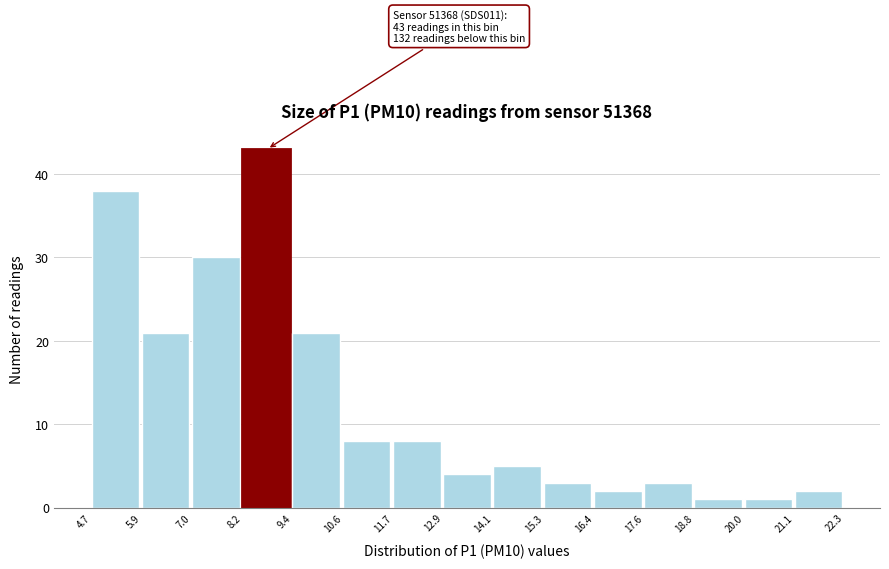

Which range on the x-axis has the tallest bar?

8.2 to 9.4